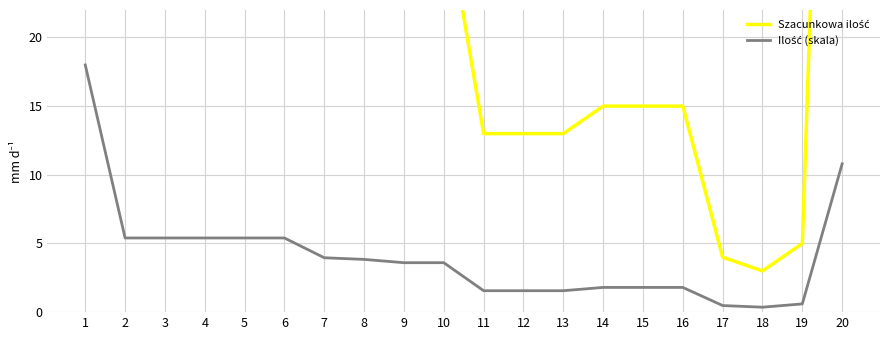

At which category is the sum across all series the highest?

1